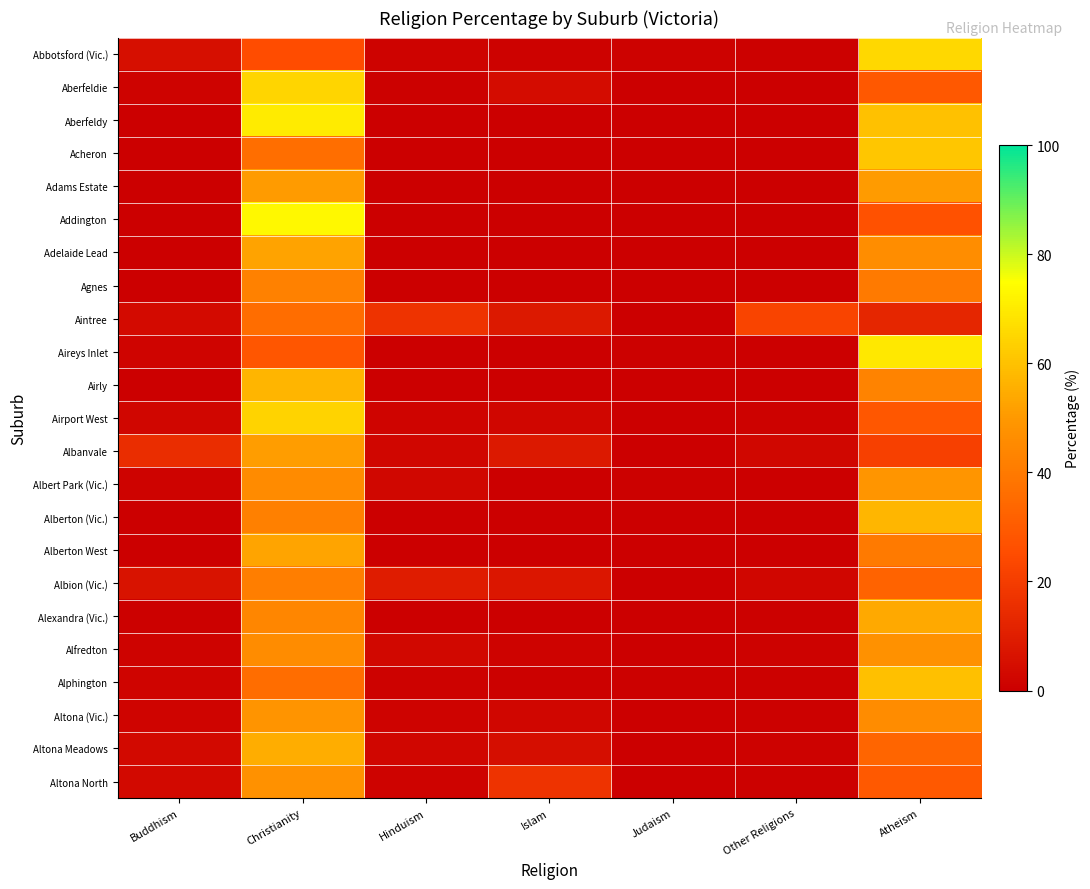

What is the difference between the highest and lowest values at Hinduism?

16.9